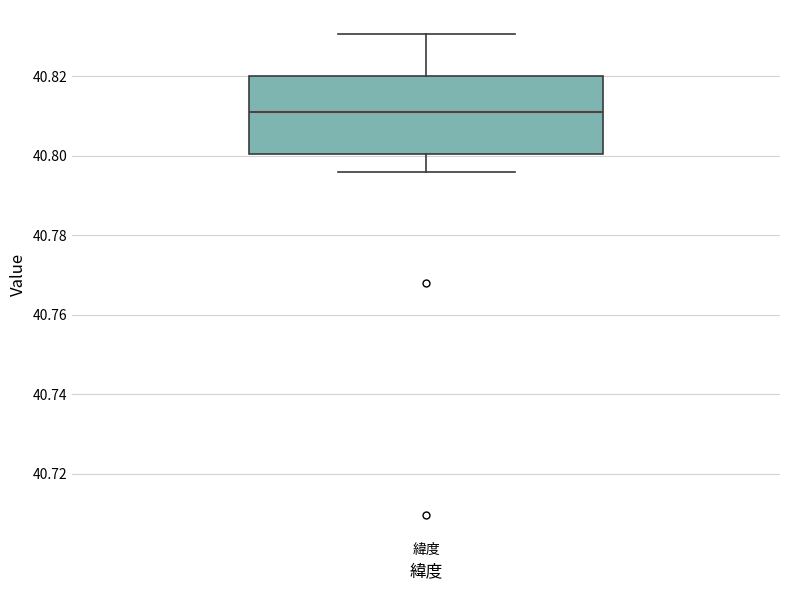

Read this box plot against the y-axis: the position of the median line, the range covered by the box, and the ends of both whiskers. The values are not printed on the chart, so give them approximately, as read against the axis.

median 40.812, box 40.800 to 40.820, whiskers 40.796 to 40.830